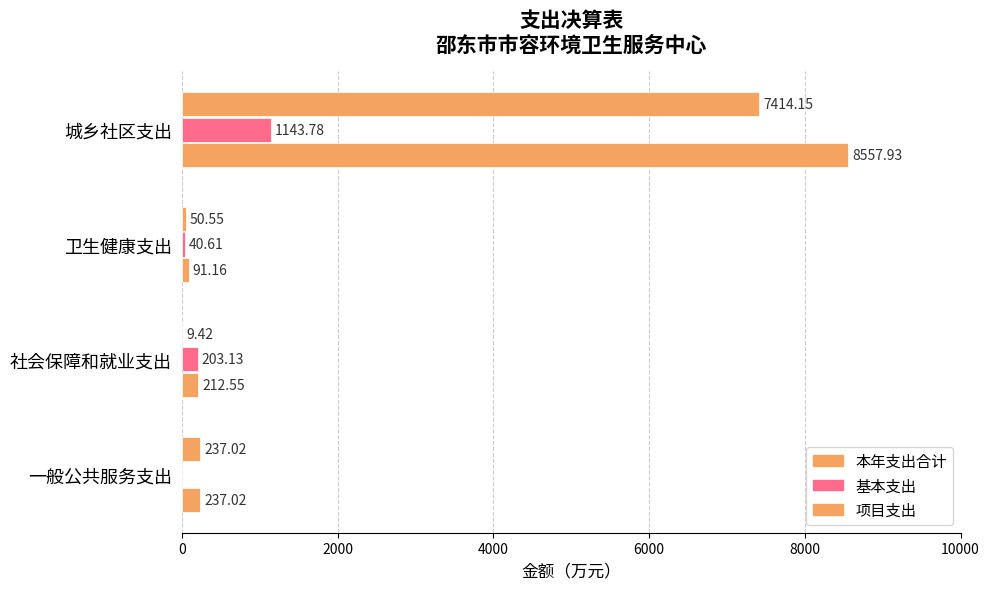

How many data points does each series have?

4